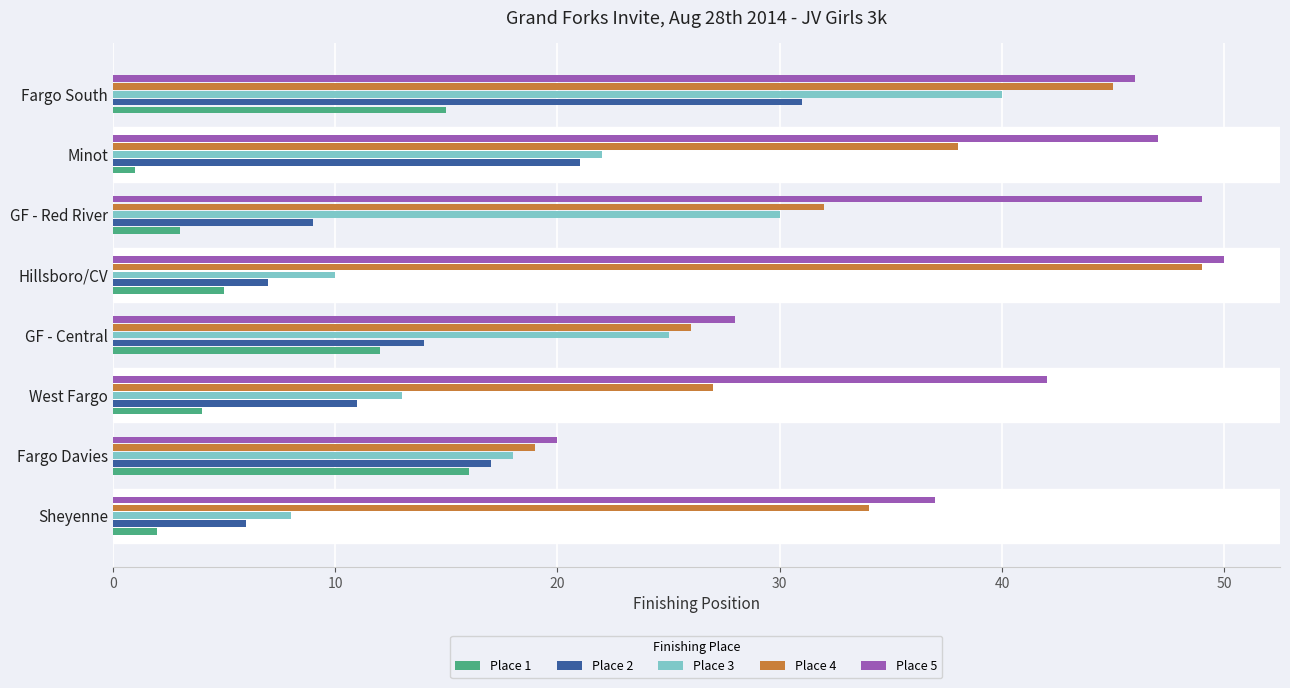

Between GF - Central and GF - Red River, which series saw the biggest shift?

Place 5